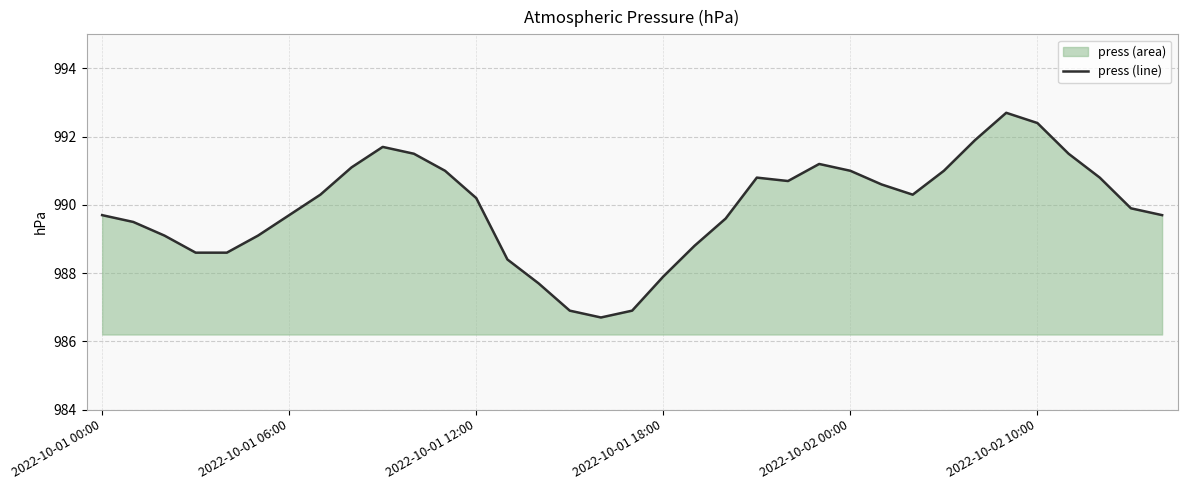

True or false: the data shows 1352.8 at 19.

False